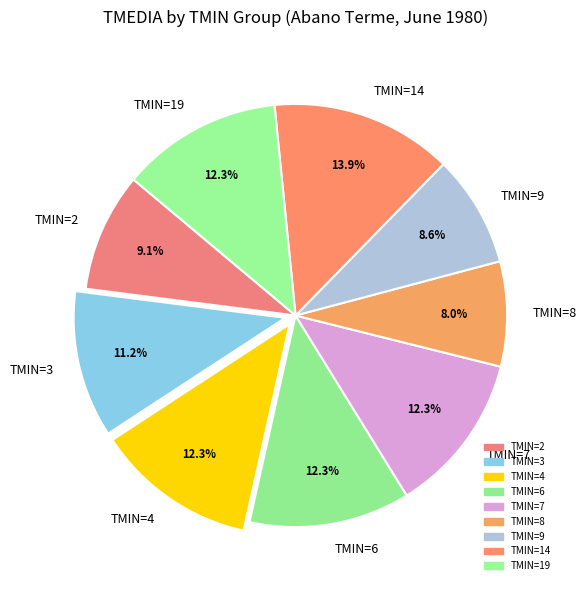

What percentage do TMIN=6 and TMIN=19 together represent?

24.6%